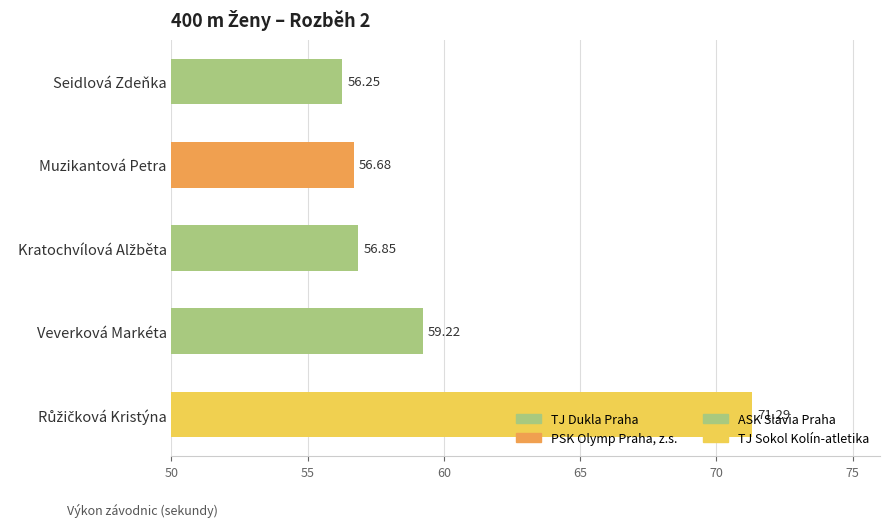

What is the difference between the maximum and minimum values?

15.0